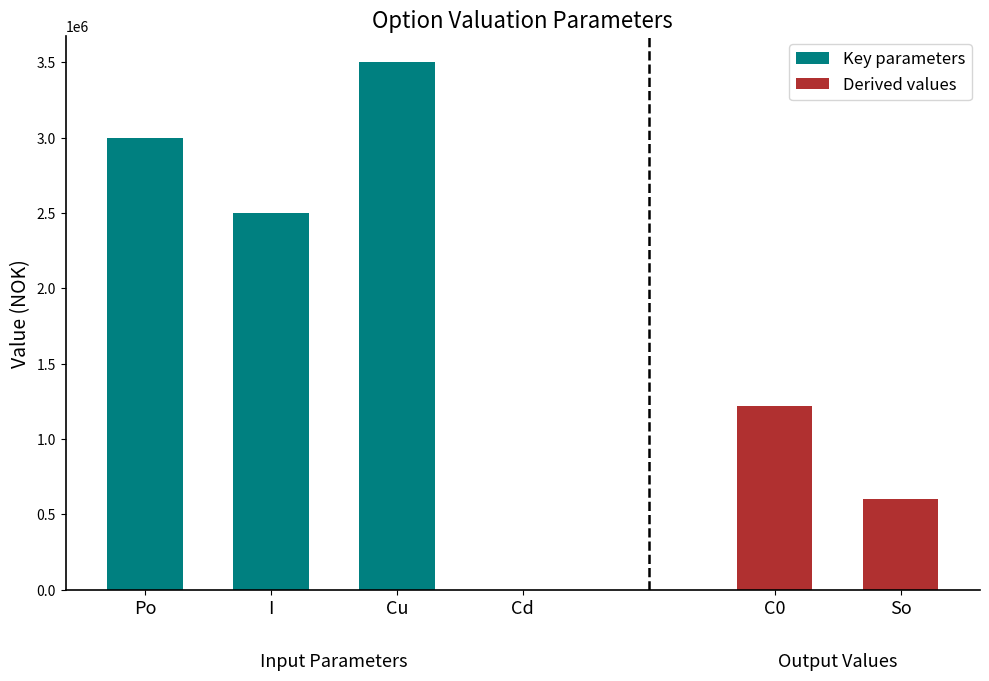

What is the difference between the Key parameters values at C0 and I?

1277777.8